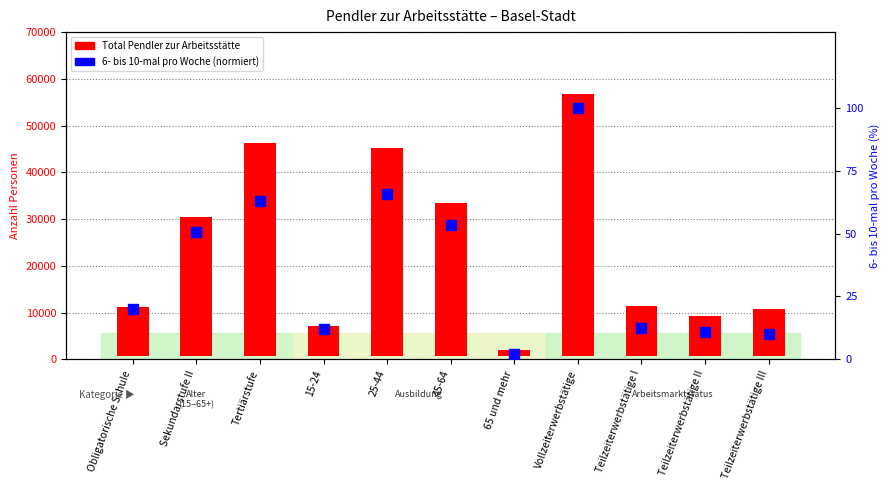

What is the greatest value displayed?

55941.5